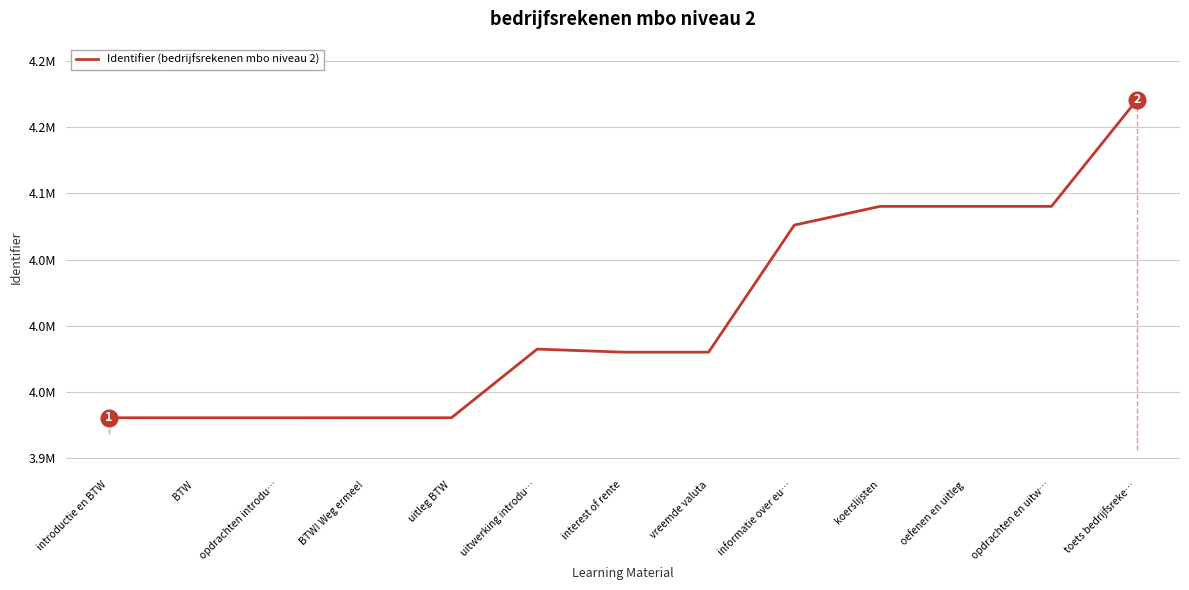

Is this an area chart (filled region under the line)?

No